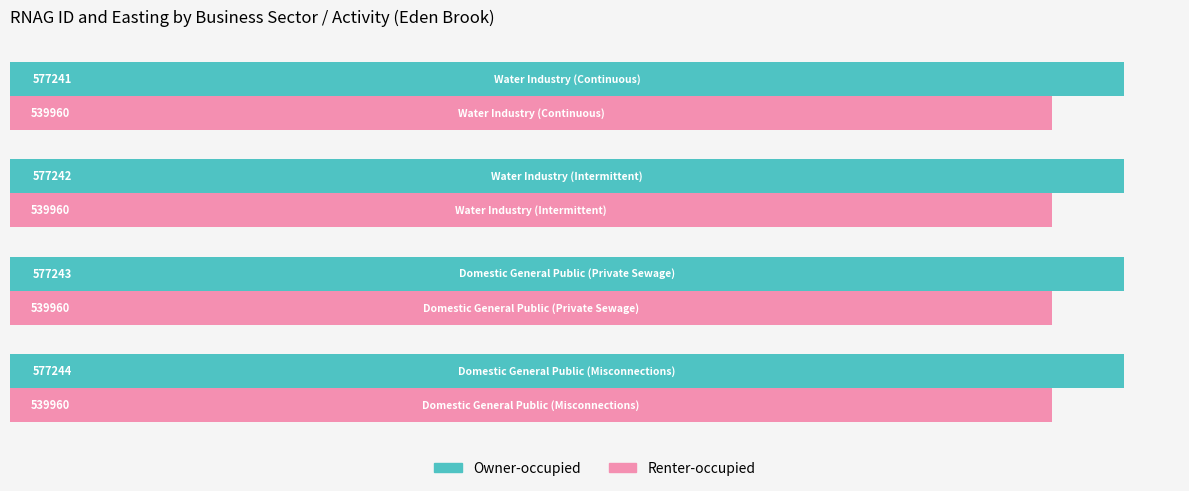

Which series has the largest total across all categories?

Owner-occupied